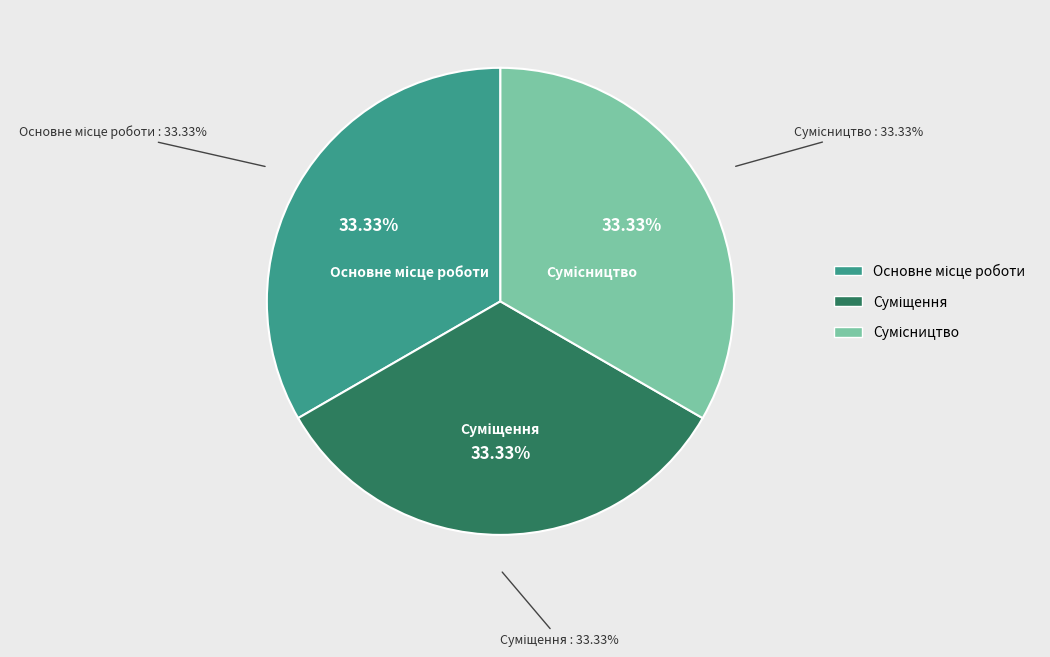

Which slice is the largest?

Сумісництво